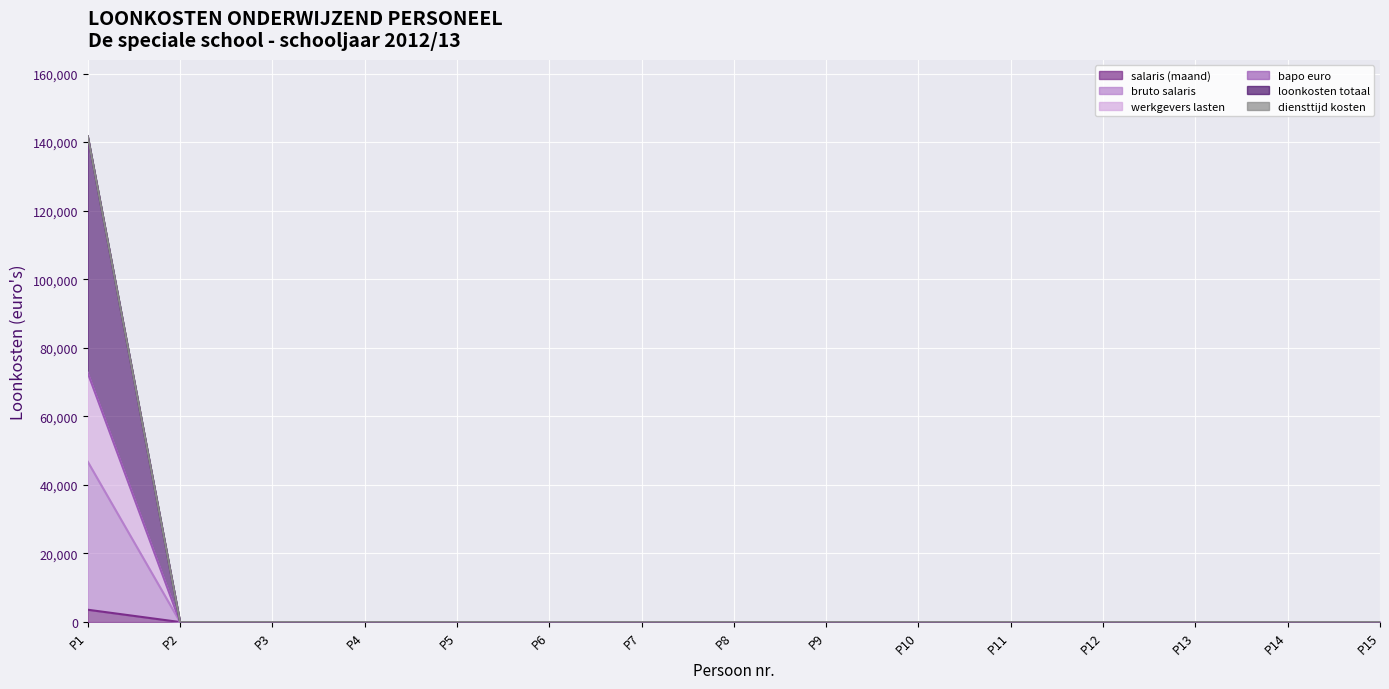

Is it true that bruto salaris equals -27618.4 at 13?

False